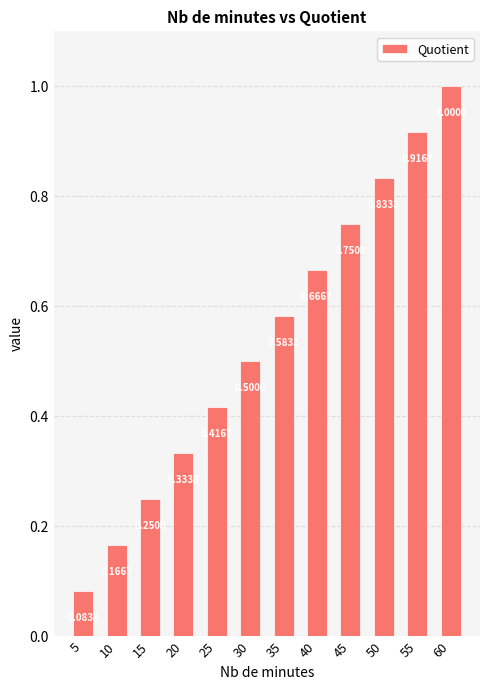

The value at 35 is 0.3. True or false?

False